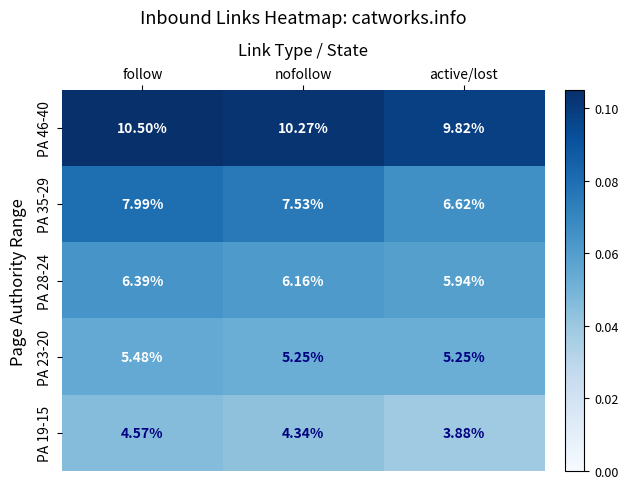

At which category is the sum across all series the highest?

follow